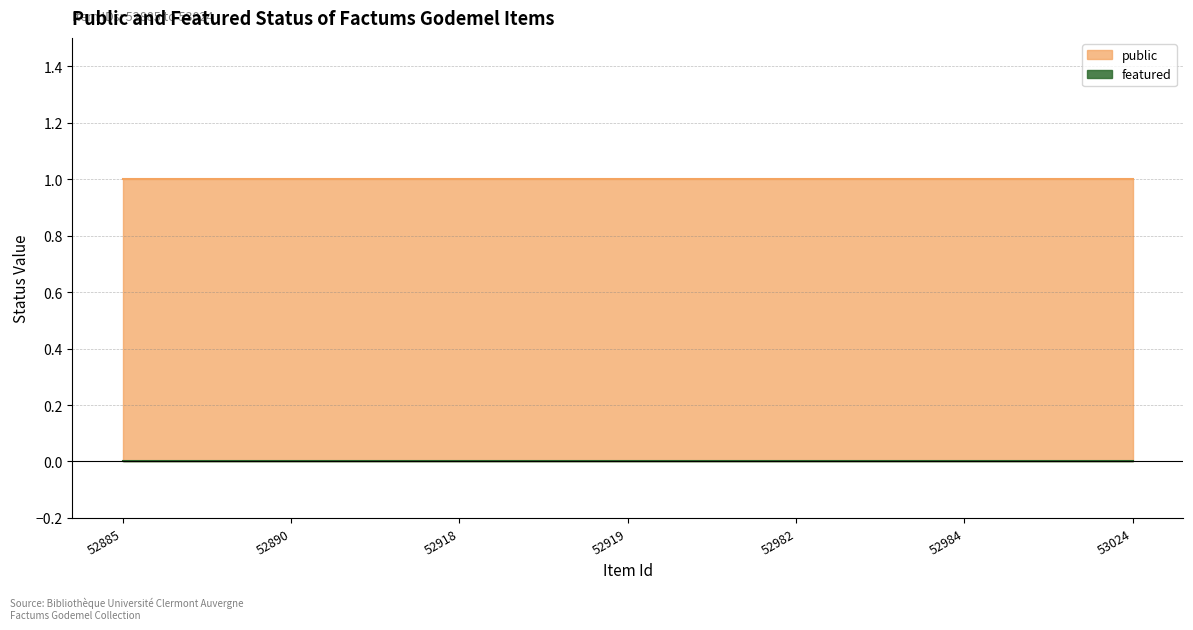

Reading left to right, what are all the values shown in this chart?

public: 1	1	1	1	1	1	1
featured: 0	0	0	0	0	0	0